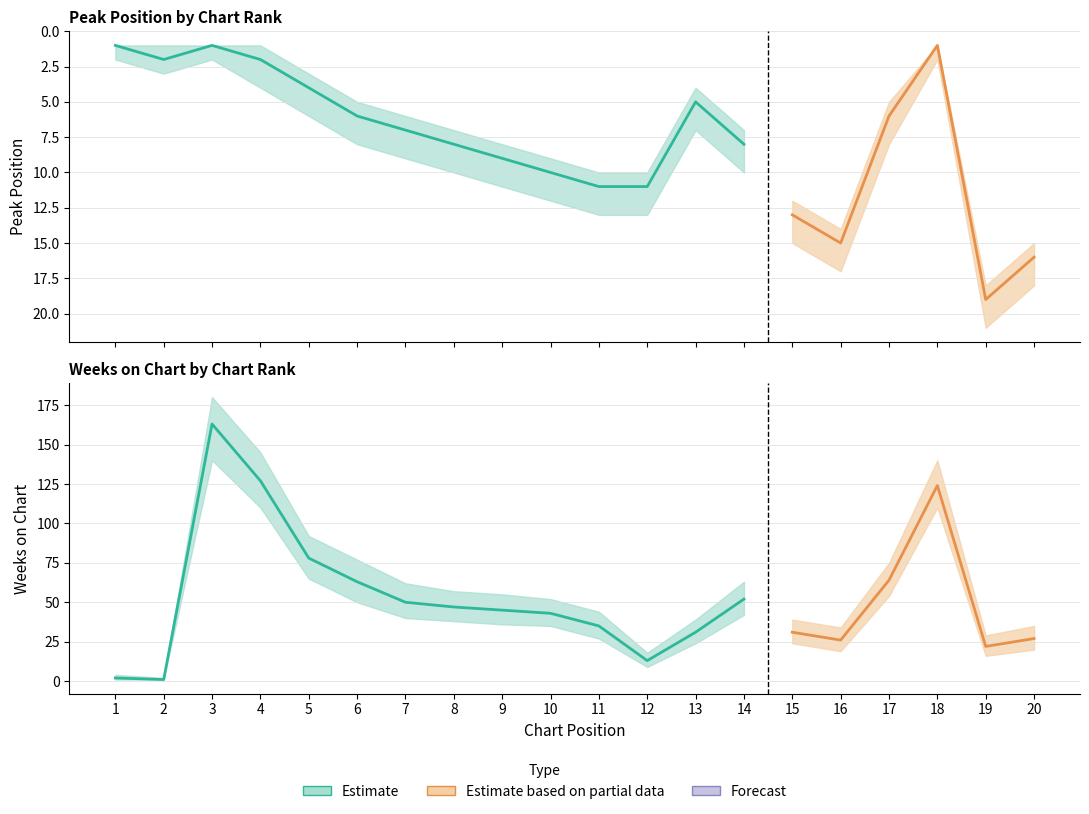

Which series ends up on top after the final intersection of Weeks on Chart and Peak Position?

Weeks on Chart